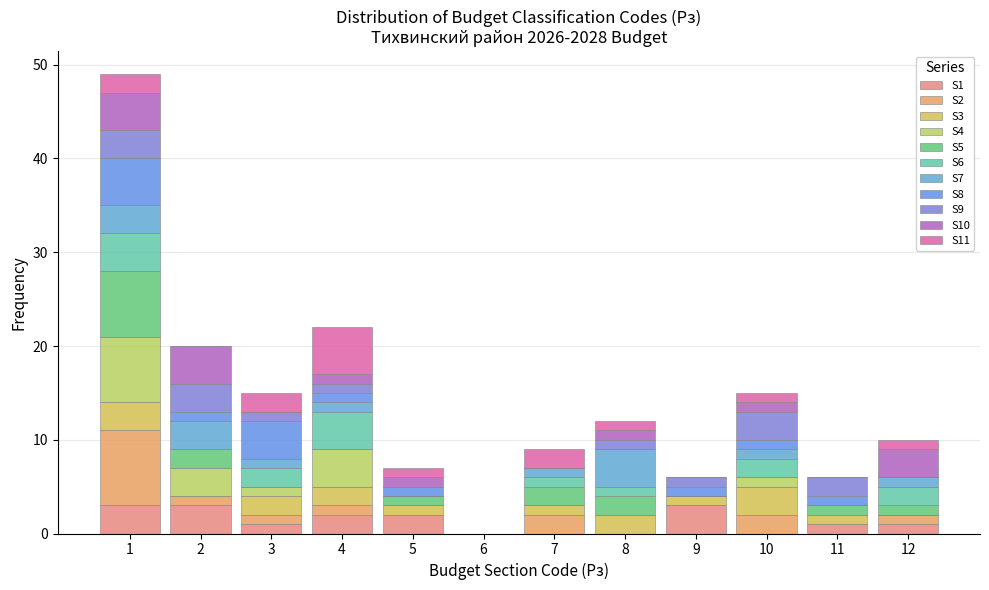

What is the total height of the stacked bar covering 8.5 to 9.5 on the x-axis? The values are not printed on the chart, so give them approximately, as read against the axis.

6